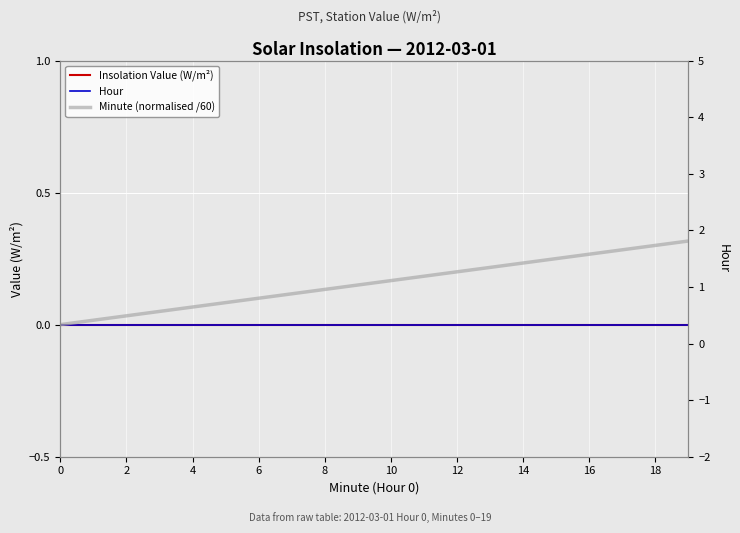

At how many categories does at least one series exceed 0?

19